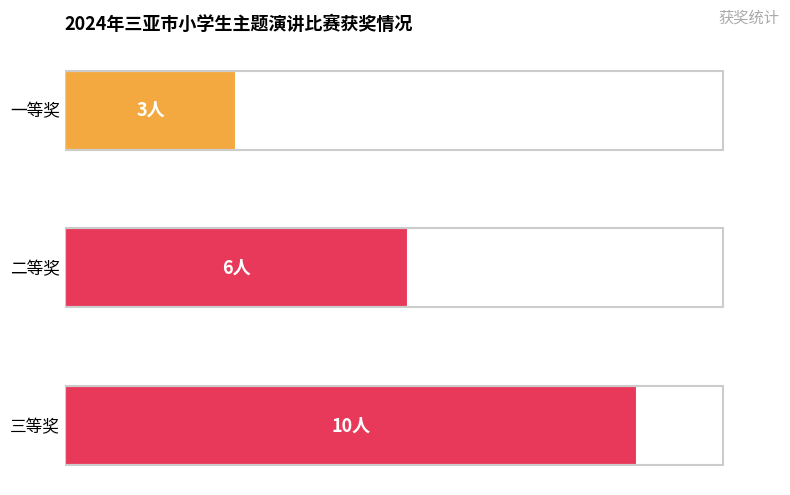

What is the difference between the second highest and minimum values?

3